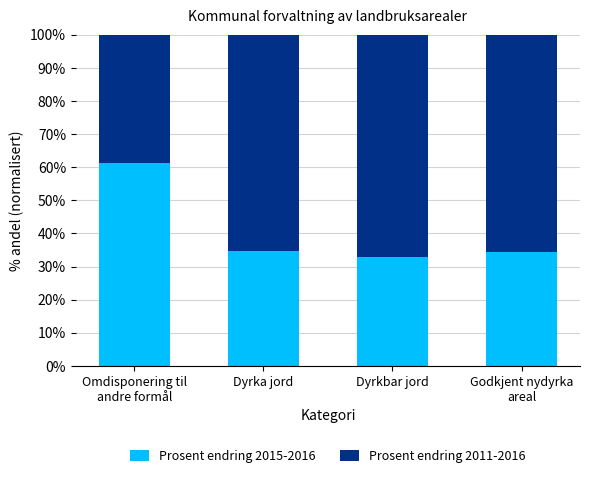

What is the total value across all series at Dyrkbar jord?

100.0